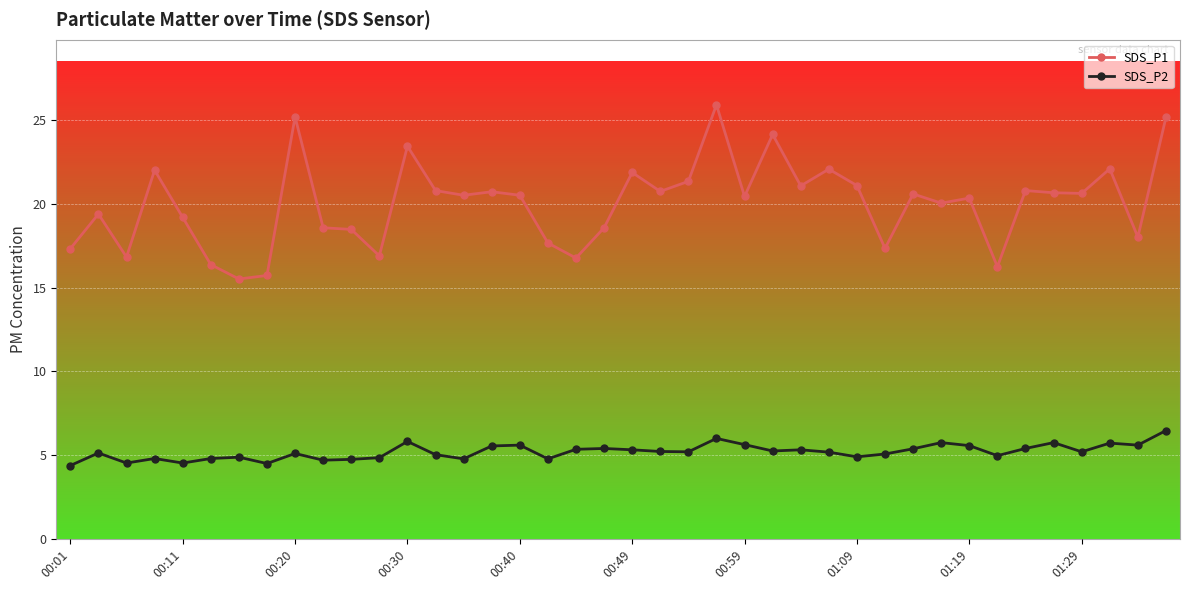

List the series in order of their overall mean, lowest first.

SDS_P2, SDS_P1